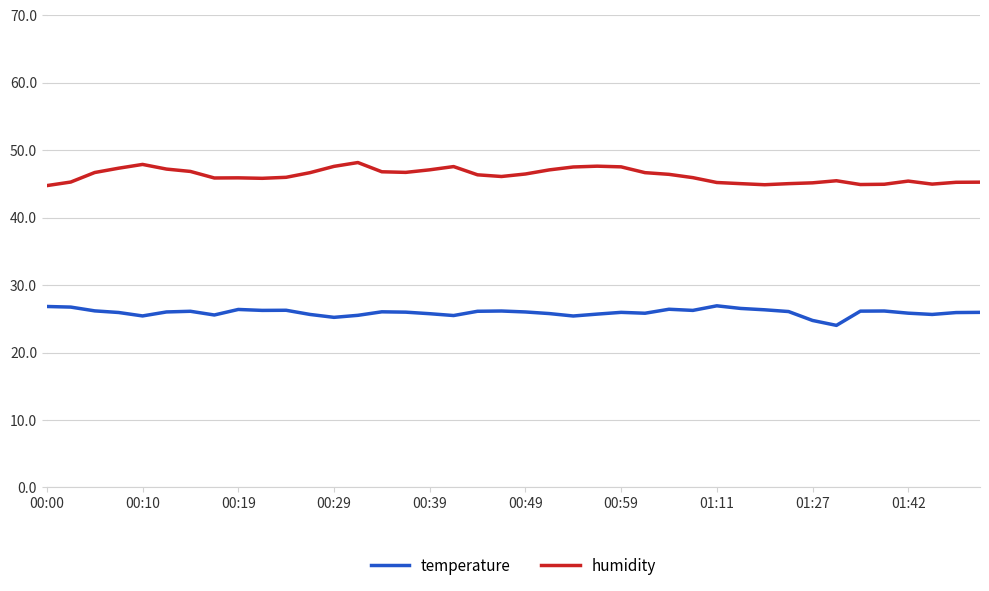

Rank the series by their average value, from highest to lowest.

humidity, temperature